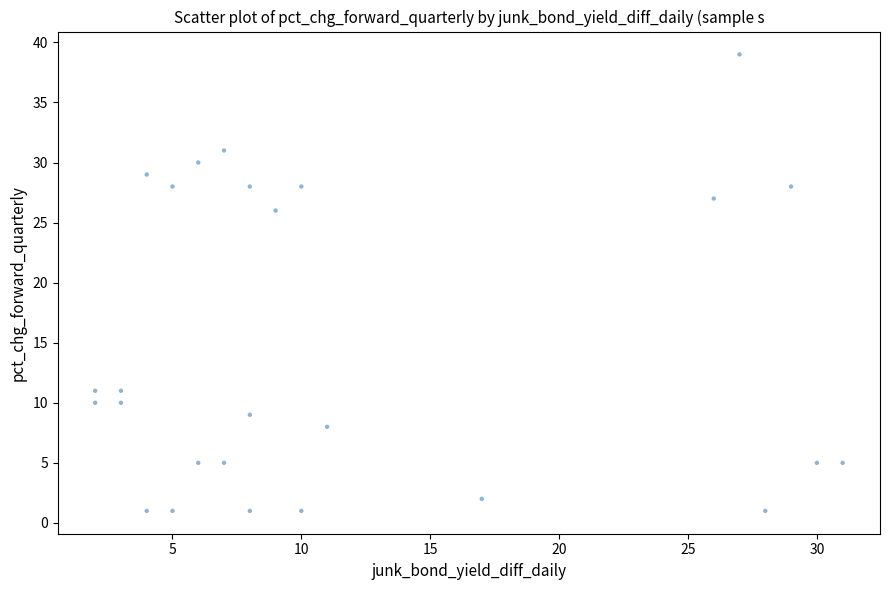

What Y value in the scatter plot is closest to 20?

26